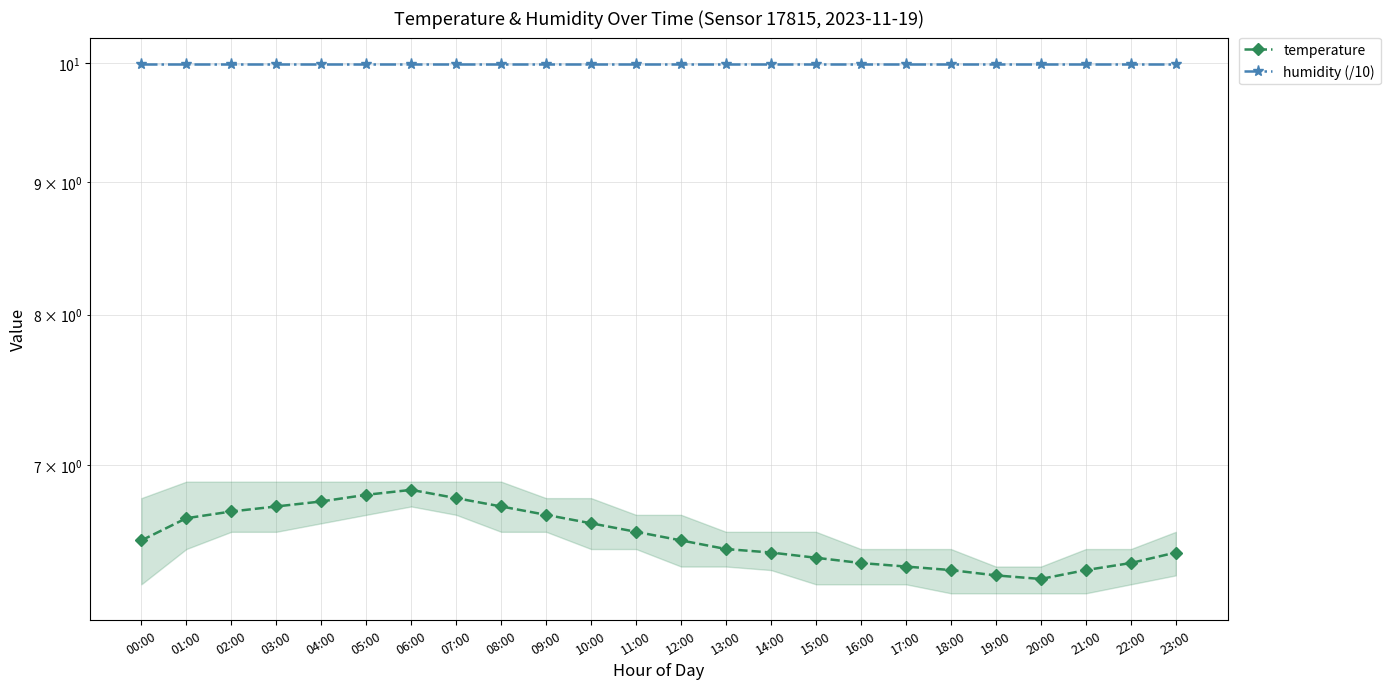

What is the highest value of the humidity (/10) series?

10.0